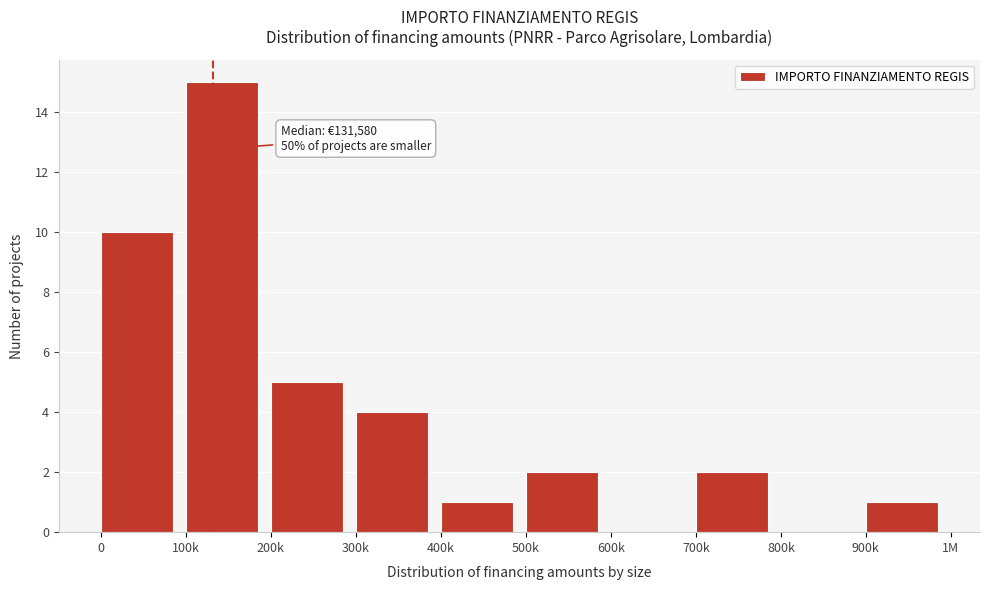

Reading left to right, list all the values displayed in this chart.

0=10	100k=15	200k=5	300k=4	400k=1	500k=2	600k=0	700k=2	800k=0	900k=1